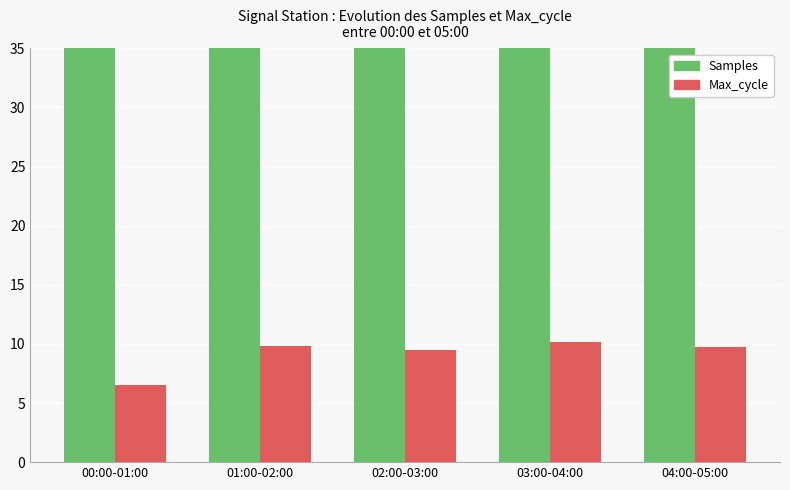

Reading right to left, list all the values displayed in this chart.

Samples: 153.4	152.7	152.8	153.4	151.3
Max_cycle: 9.7	10.2	9.5	9.8	6.5